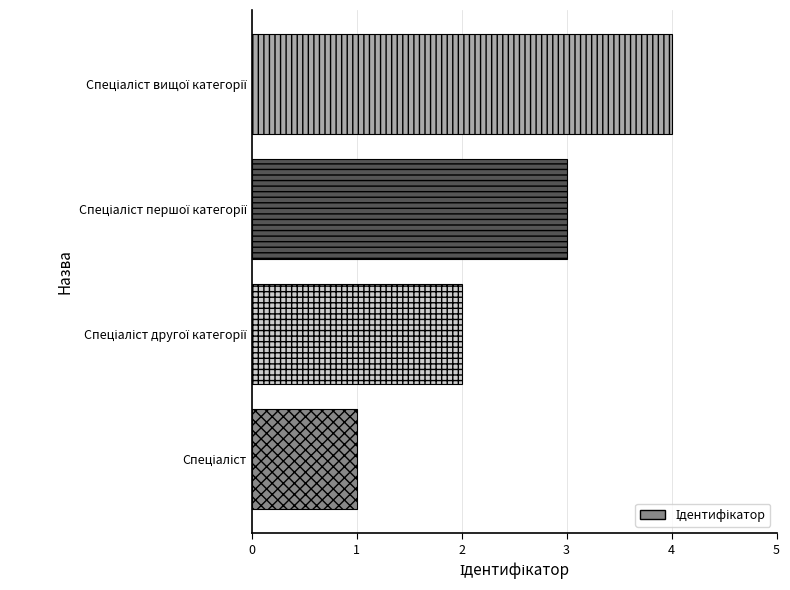

What is the maximum value shown in the chart?

4